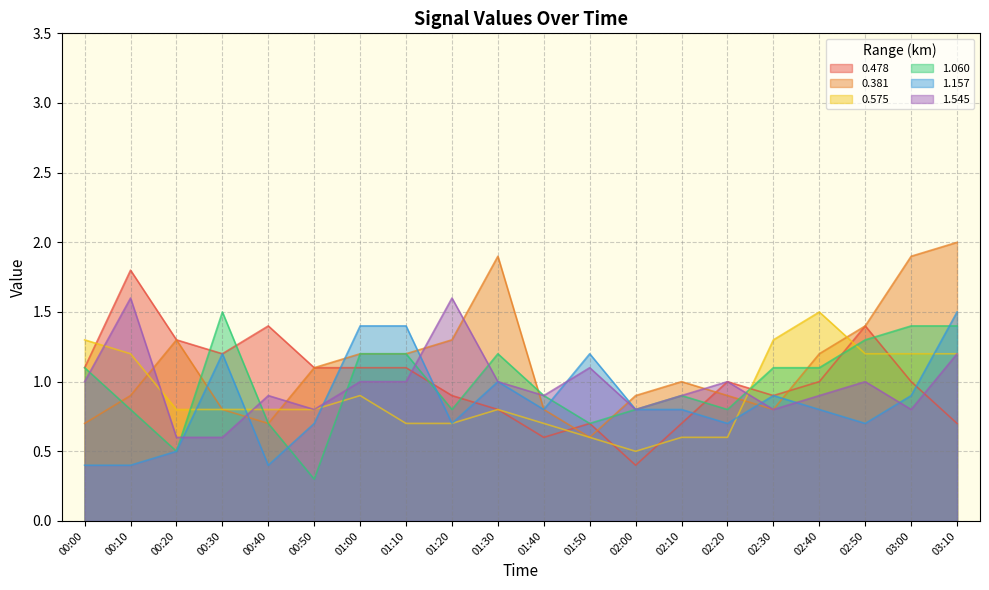

Does the chart have visible grid lines?

Yes